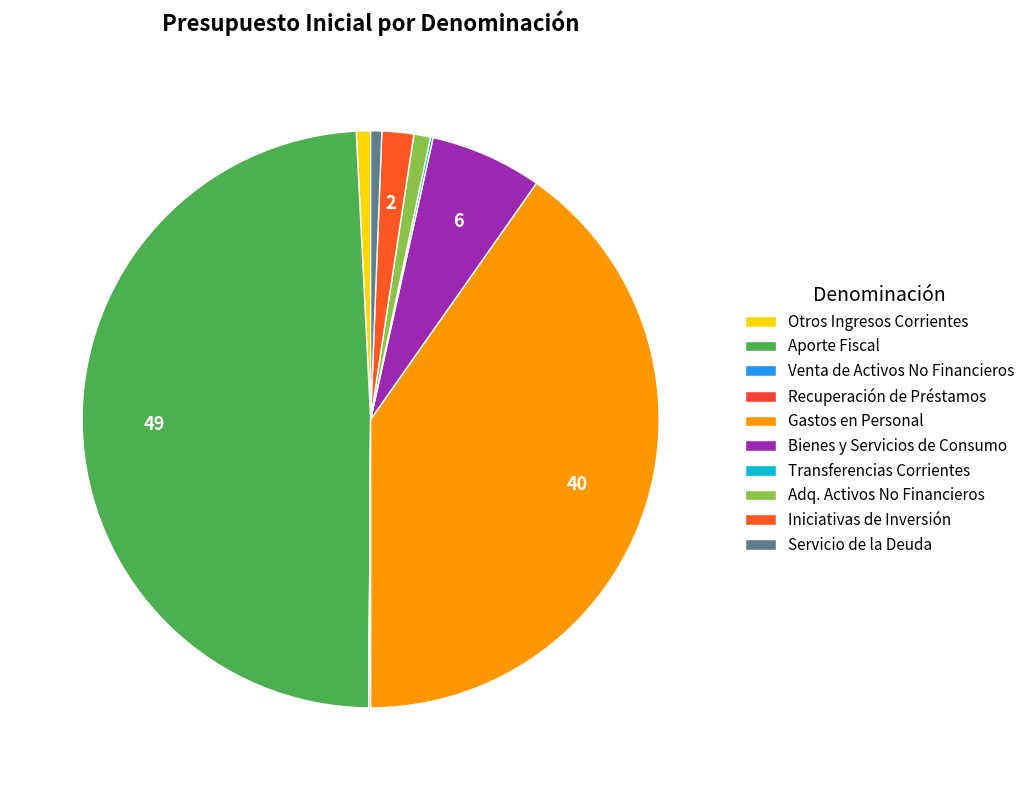

How many slices are in this pie chart?

10